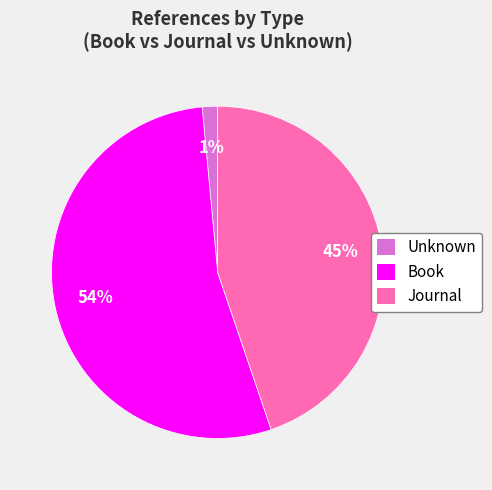

To the nearest percent, what is the average slice percentage?

33%